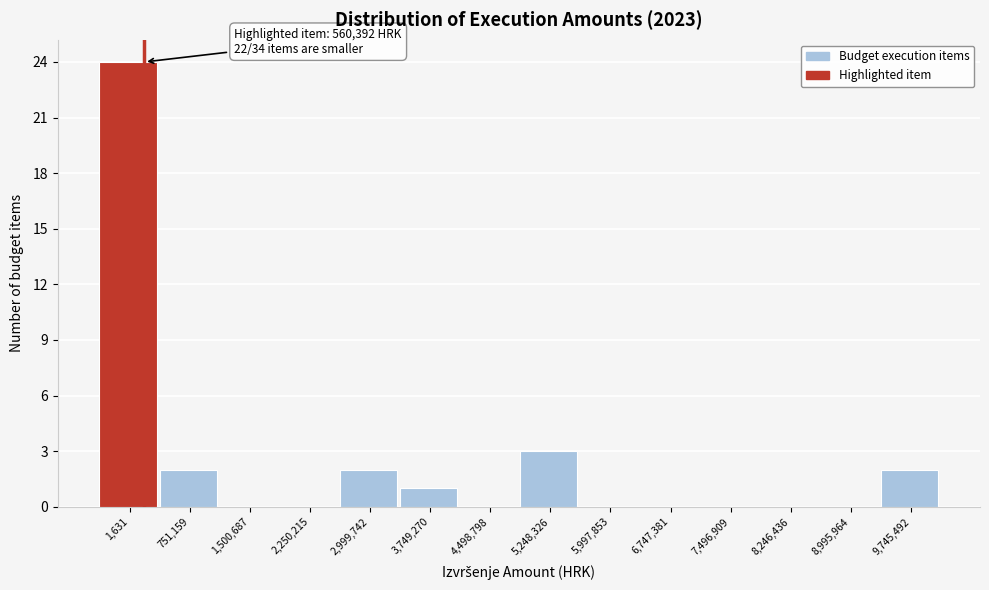

Reading left to right, what are all the values shown in this chart?

1,631=24	751,159=2	1,500,687=0	2,250,215=0	2,999,742=2	3,749,270=1	4,498,798=0	5,248,326=3	5,997,853=0	6,747,381=0	7,496,909=0	8,246,436=0	8,995,964=0	9,745,492=2